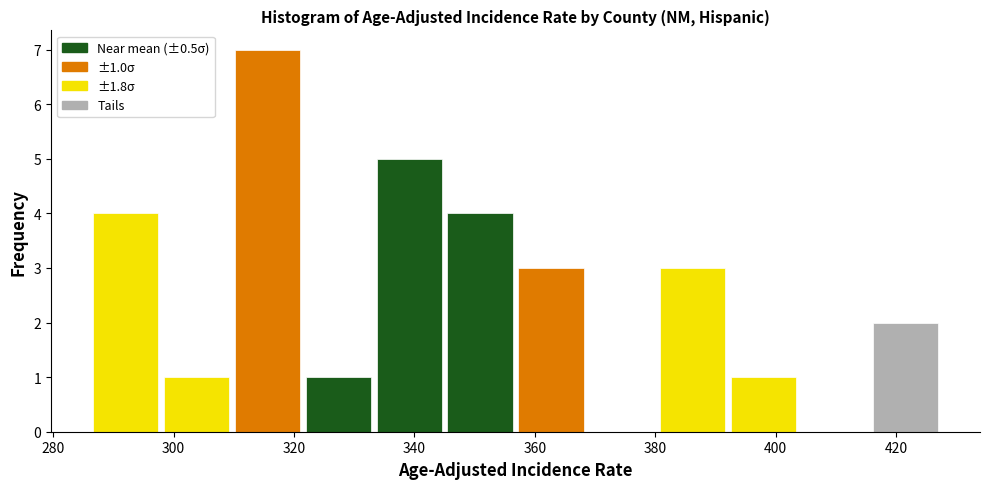

Which range on the x-axis has the tallest bar?

310 to 322